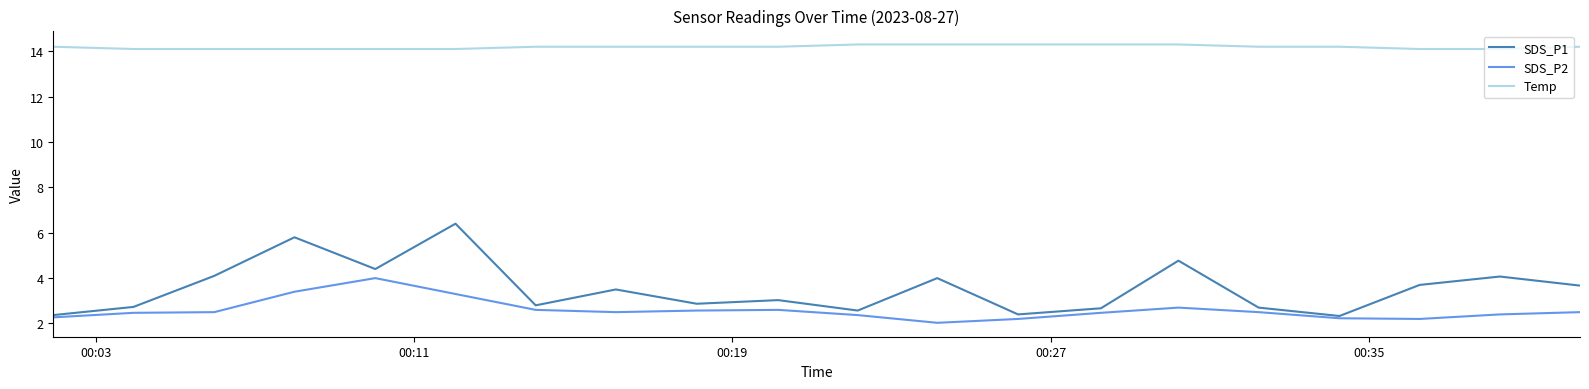

What is the difference between the second highest and minimum values in the SDS_P2 series?

1.4